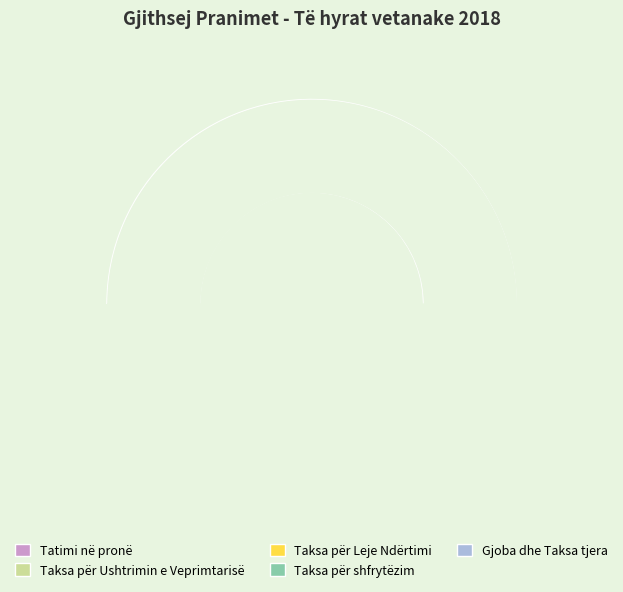

What percentage is the Taksa për Leje Ndërtimi slice, to the nearest percent?

3%